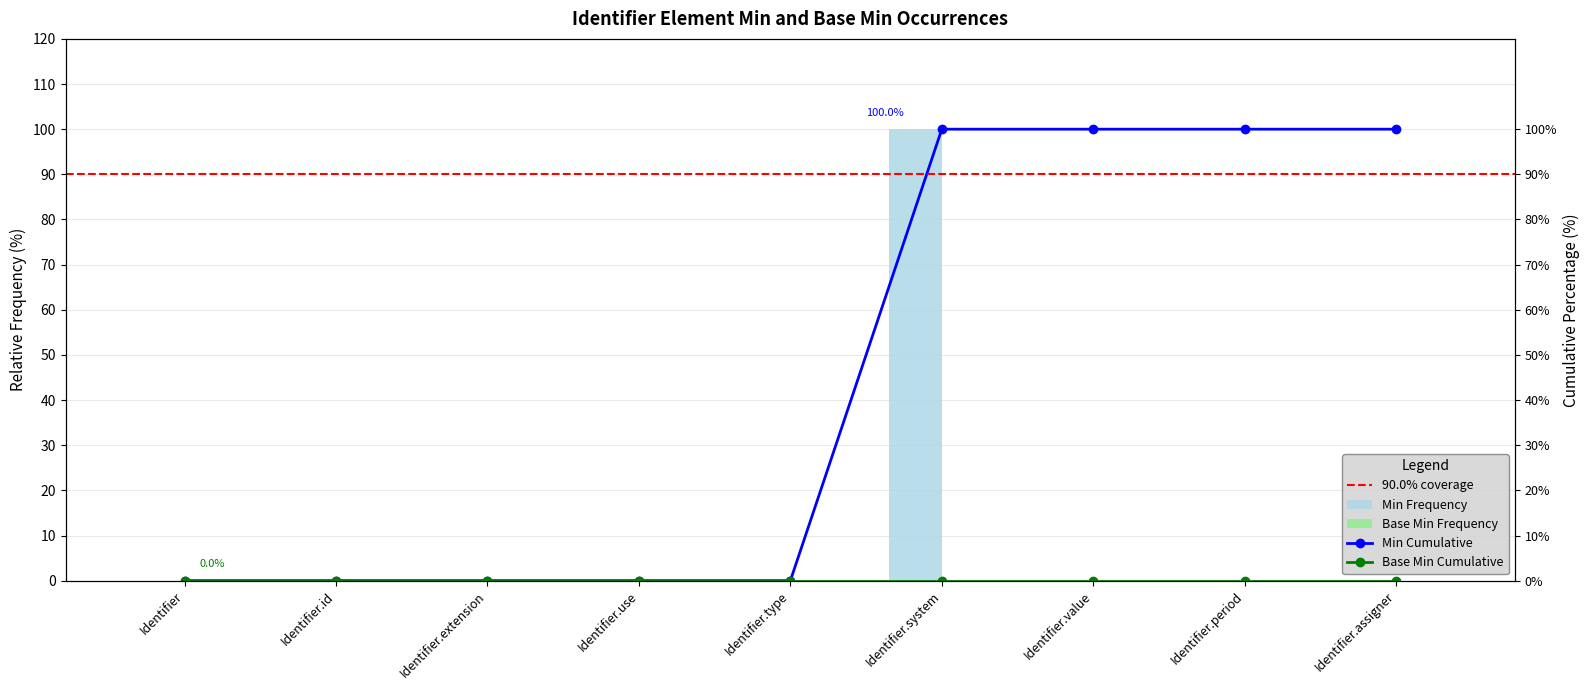

Where is the data nearest to the value 50?

Identifier